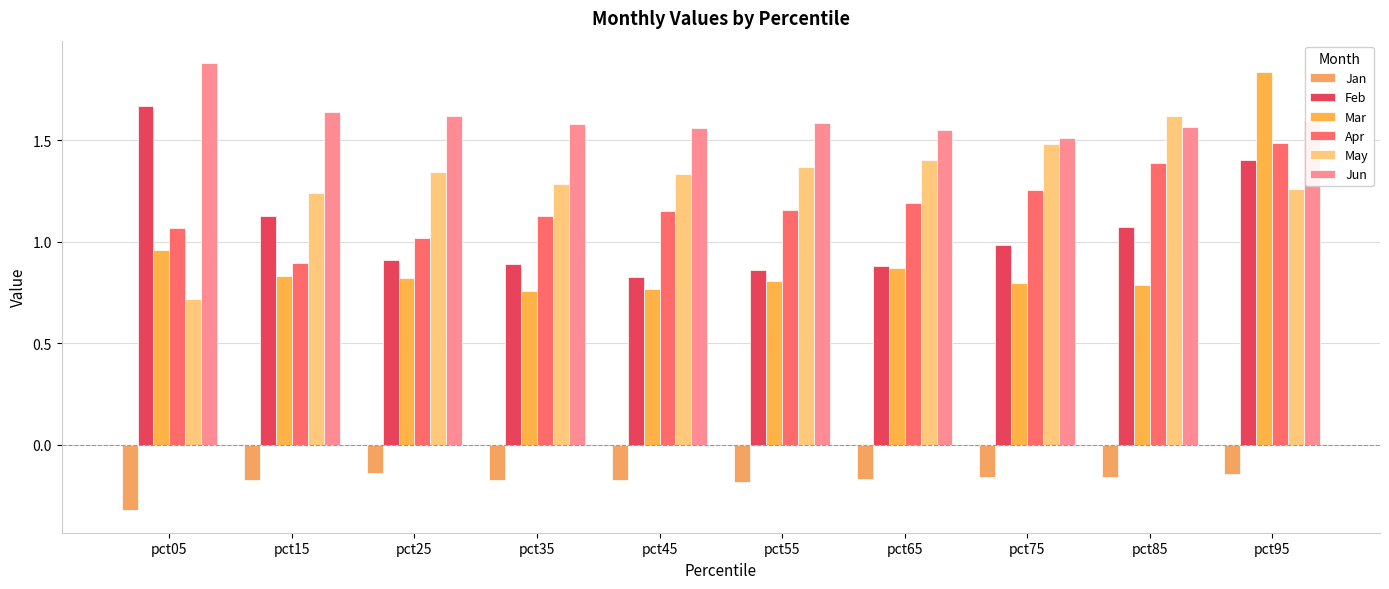

Where does the May series first go above 1?

pct15